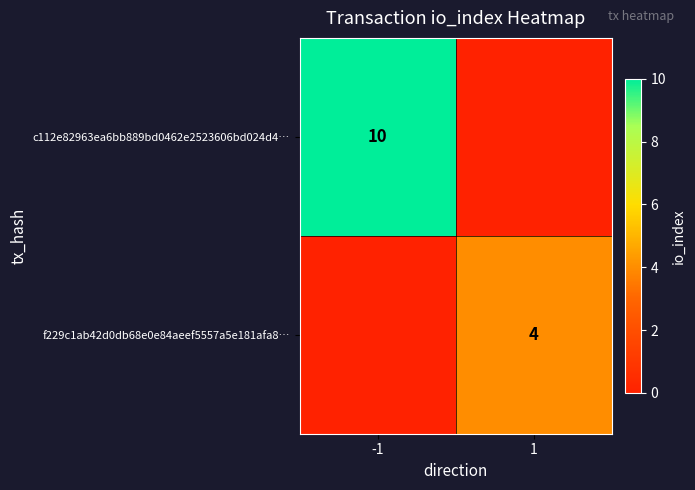

Is it true that f229c1ab42d0db68e0e84aeef5557a5e181afa8… equals 4 at 1?

True